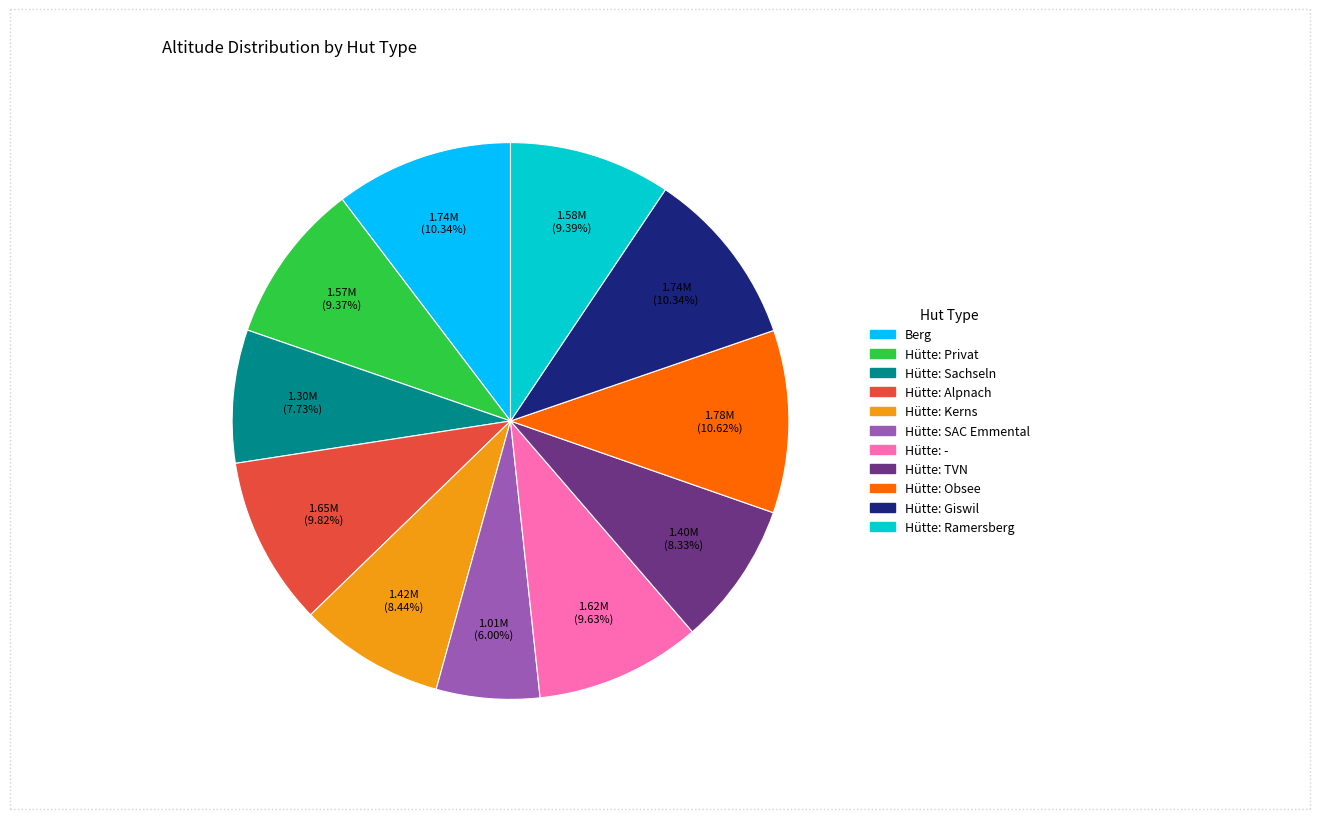

To the nearest percent, what portion does Hütte: Alpnach represent?

10%